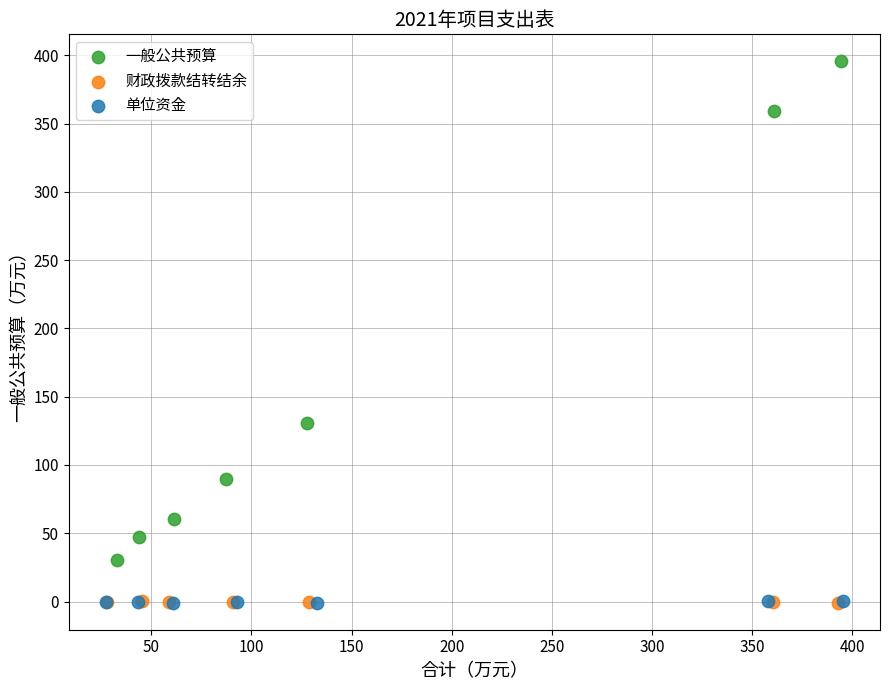

What are all the series names shown in the legend?

一般公共预算, 财政拨款结转结余, 单位资金